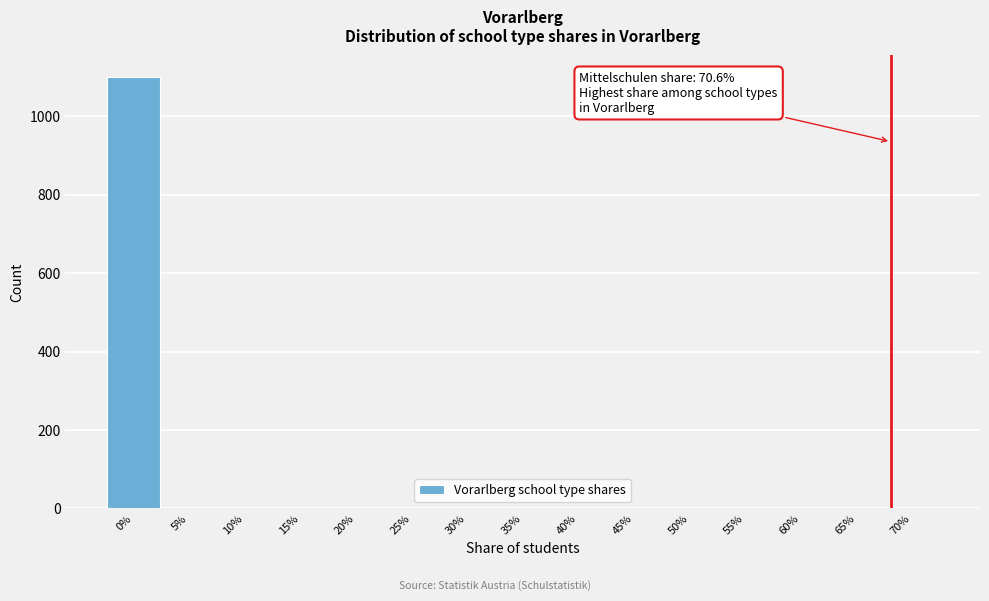

Reading left to right, extract all data points from this chart.

0%=1100	5%=0	10%=0	15%=0	20%=0	25%=0	30%=0	35%=0	40%=0	45%=0	50%=0	55%=0	60%=0	65%=0	70%=0